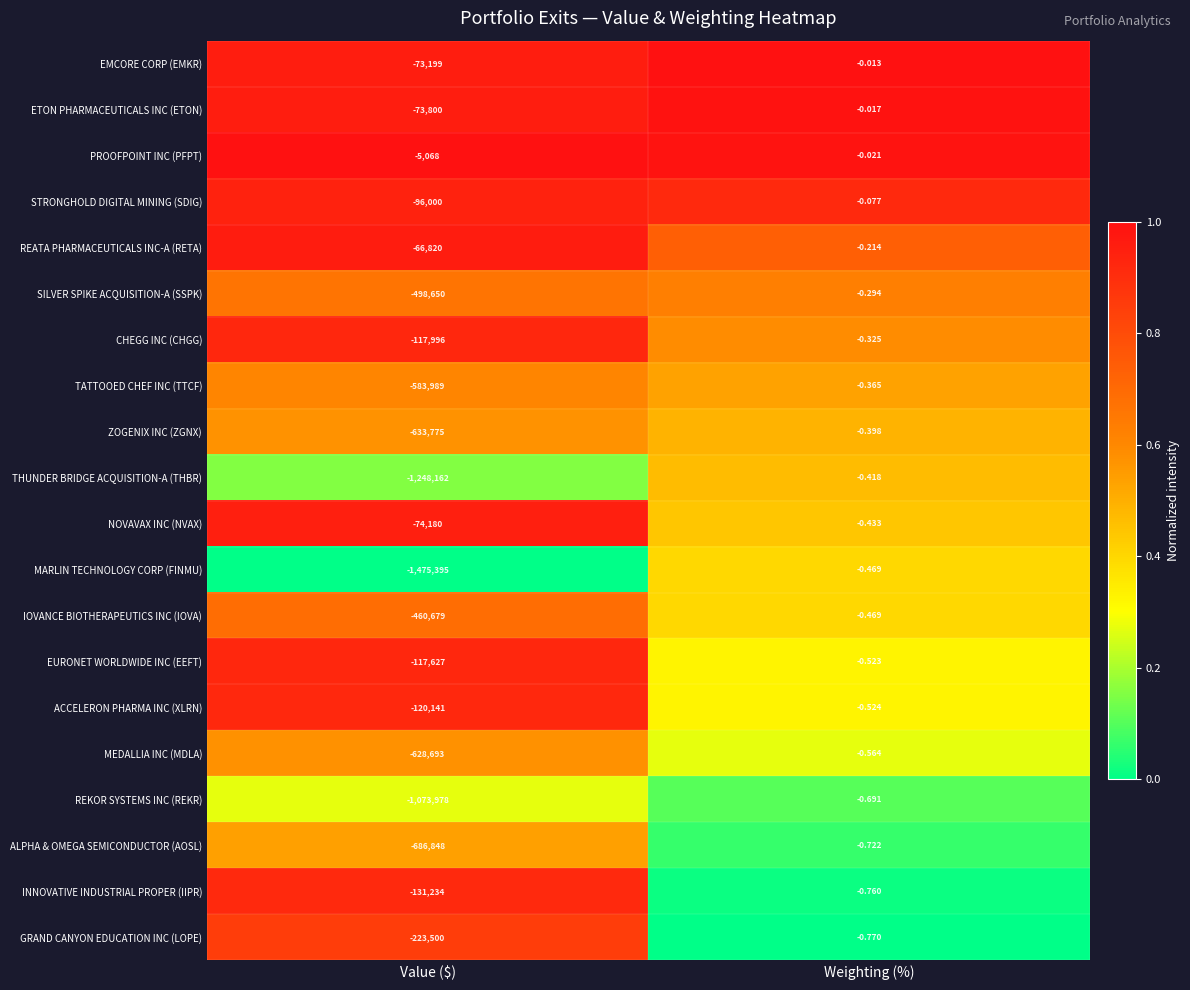

Where is GRAND CANYON EDUCATION INC (LOPE) nearest to the value -111750?

Weighting (%)